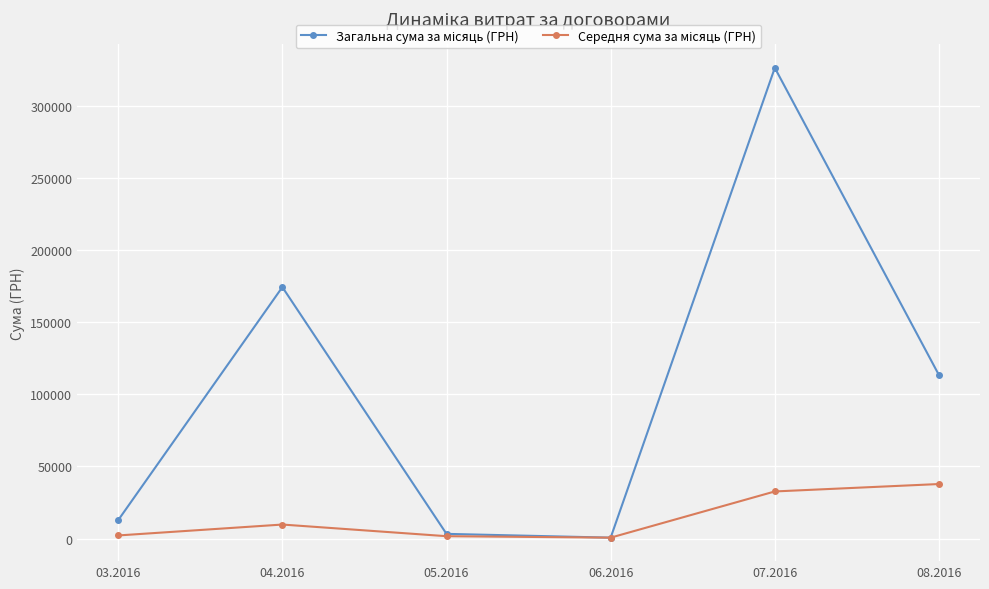

At which category is the sum across all series the highest?

07.2016